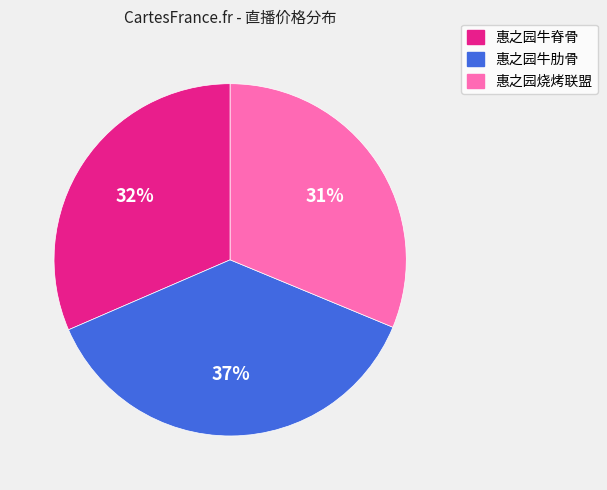

To the nearest percent, what percentage of the pie is 惠之园牛脊骨?

32%